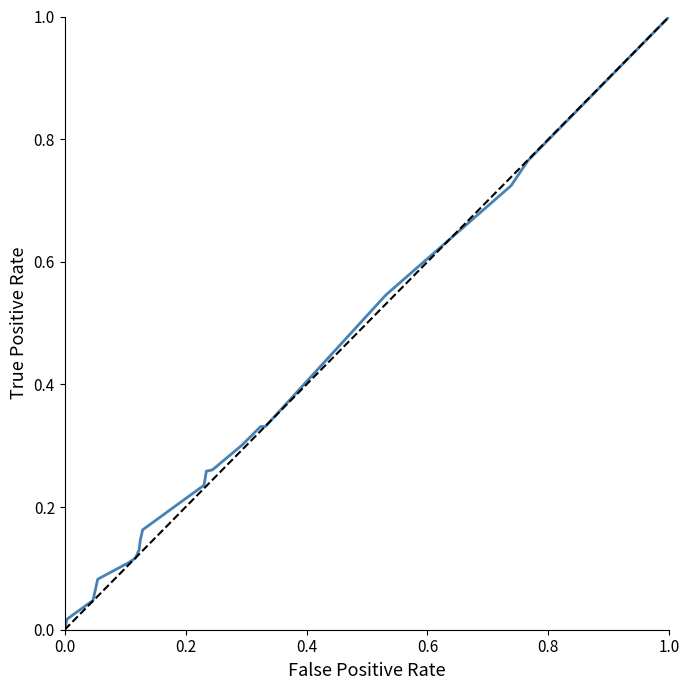

Reading left to right, what are all the values shown in this chart?

0.0	0.0	0.0	0.0	0.1	0.1	0.1	0.1	0.1	0.2	0.2	0.3	0.3	0.3	0.3	0.3	0.3	0.5	0.7	0.8	1.0	1.0